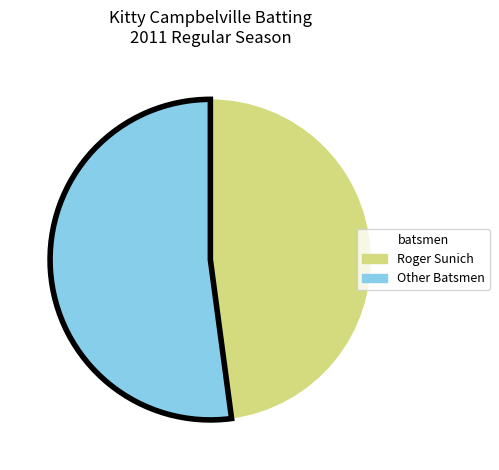

Is there any slice that represents more than half of the pie?

Yes